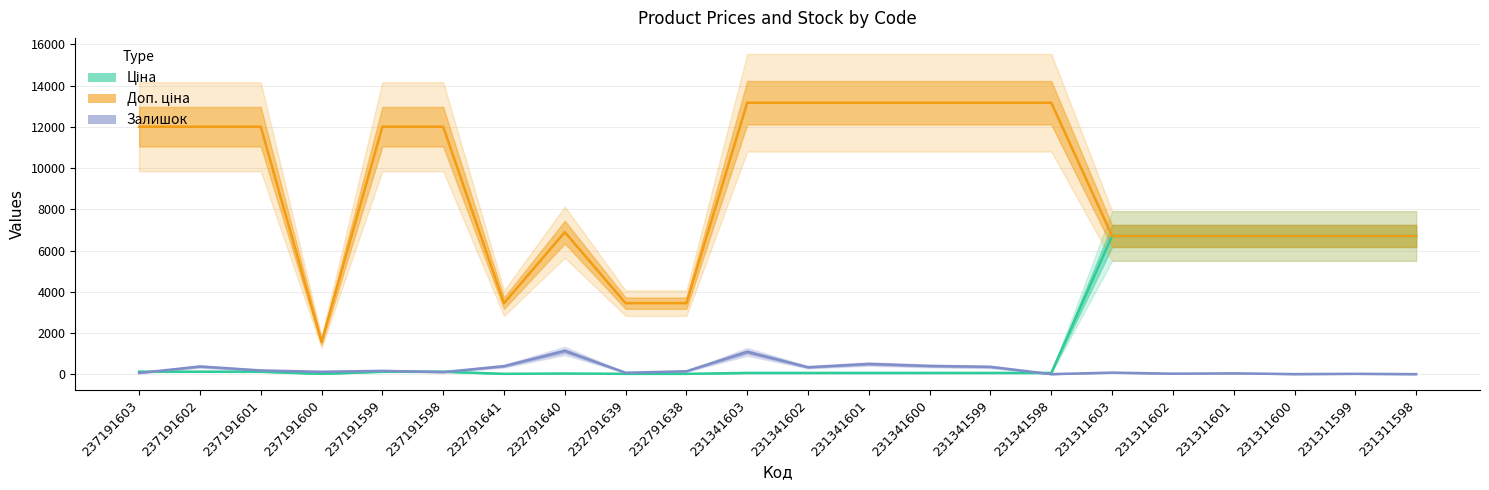

How many data points in Ціна are above 120?

11